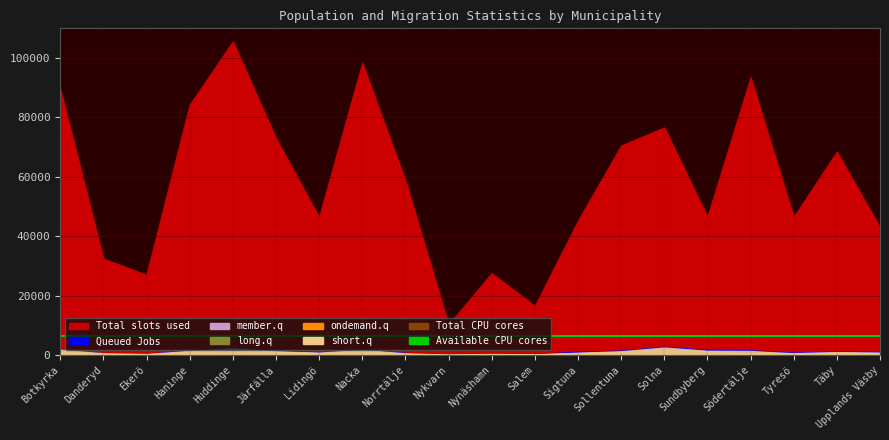

What is the label of the 17th point from the right?

Haninge